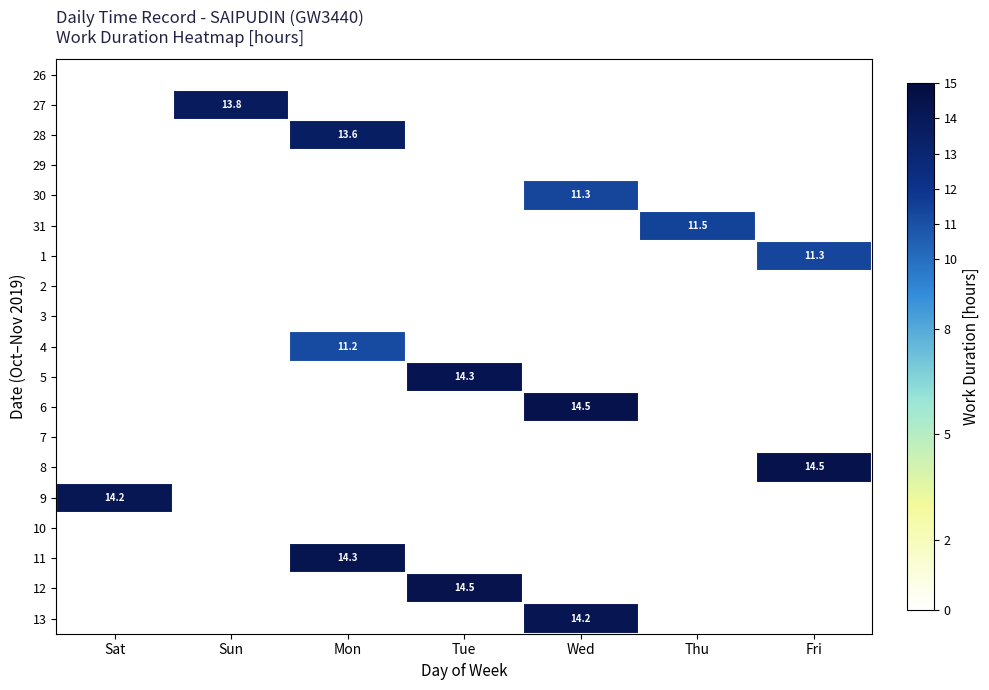

Rank the series by their maximum value, from lowest to highest.

26, 29, 2, 3, 7, 10, 4, 30, 1, 31, 28, 27, 9, 13, 5, 11, 12, 6, 8